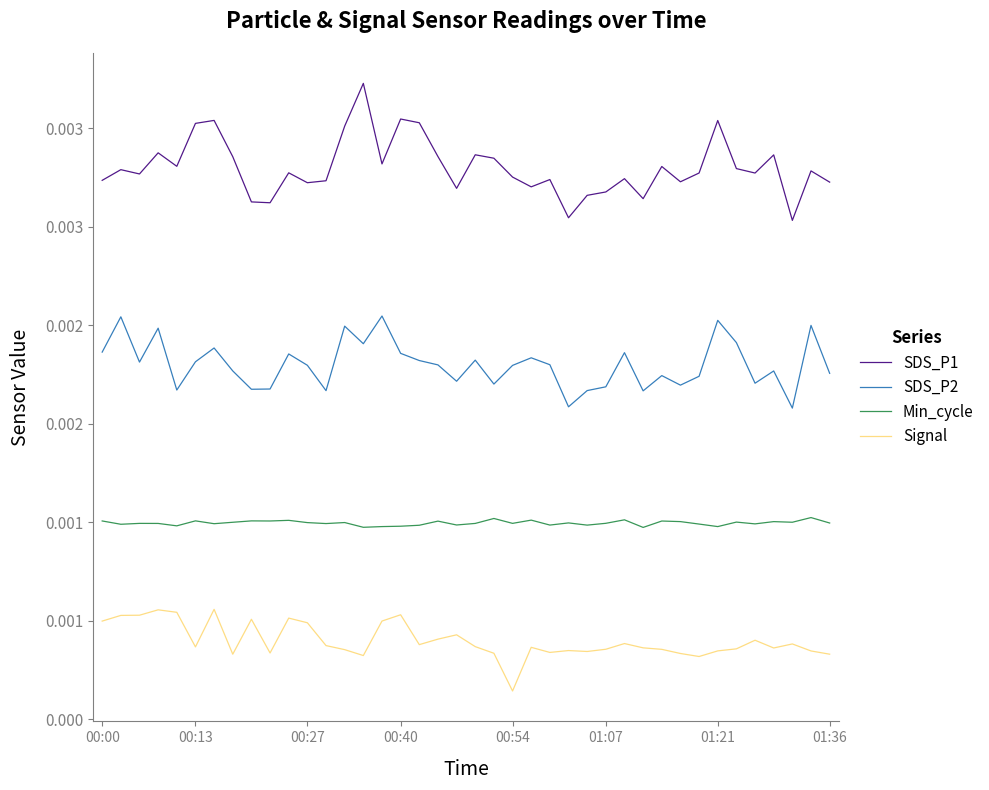

What are all the series names shown in the legend?

SDS_P1, SDS_P2, Min_cycle, Signal